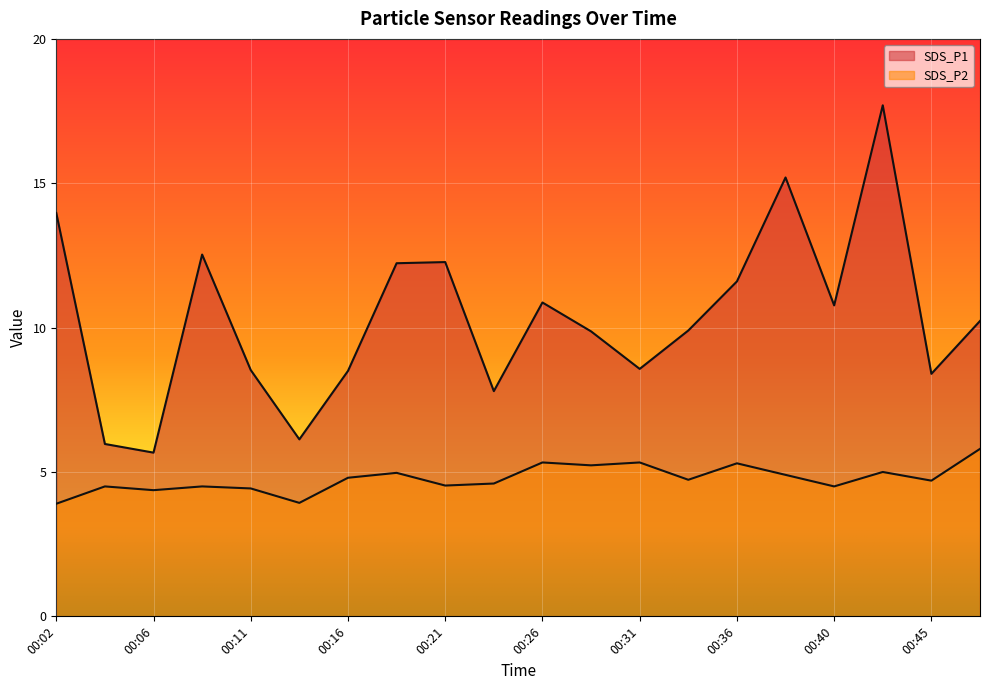

At which category is the sum across all series the highest?

00:43